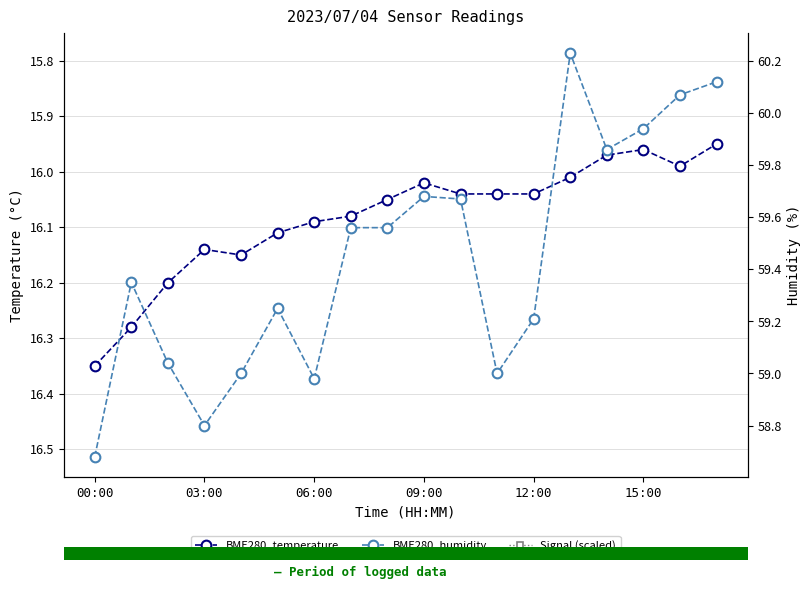

At how many categories does at least one series exceed 54?

18